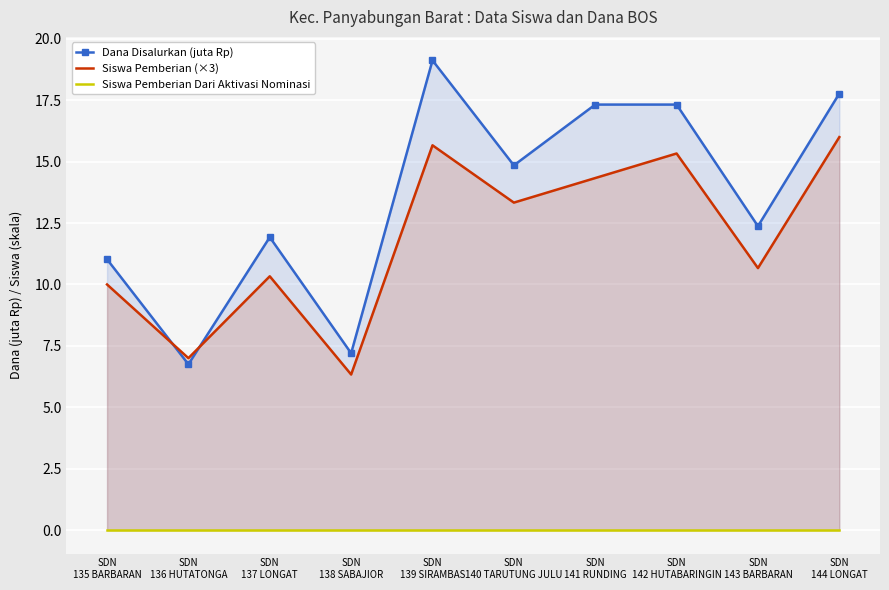

How many data points in Siswa Pemberian (×3) are above 13?

5